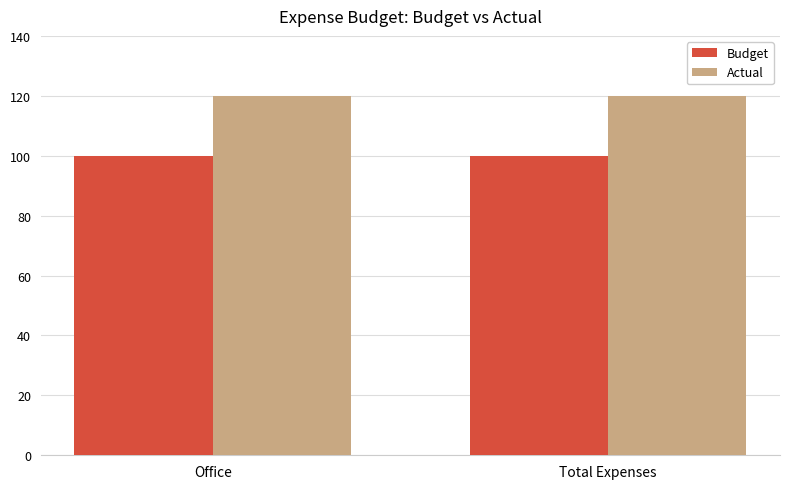

What is the greatest value displayed?

120